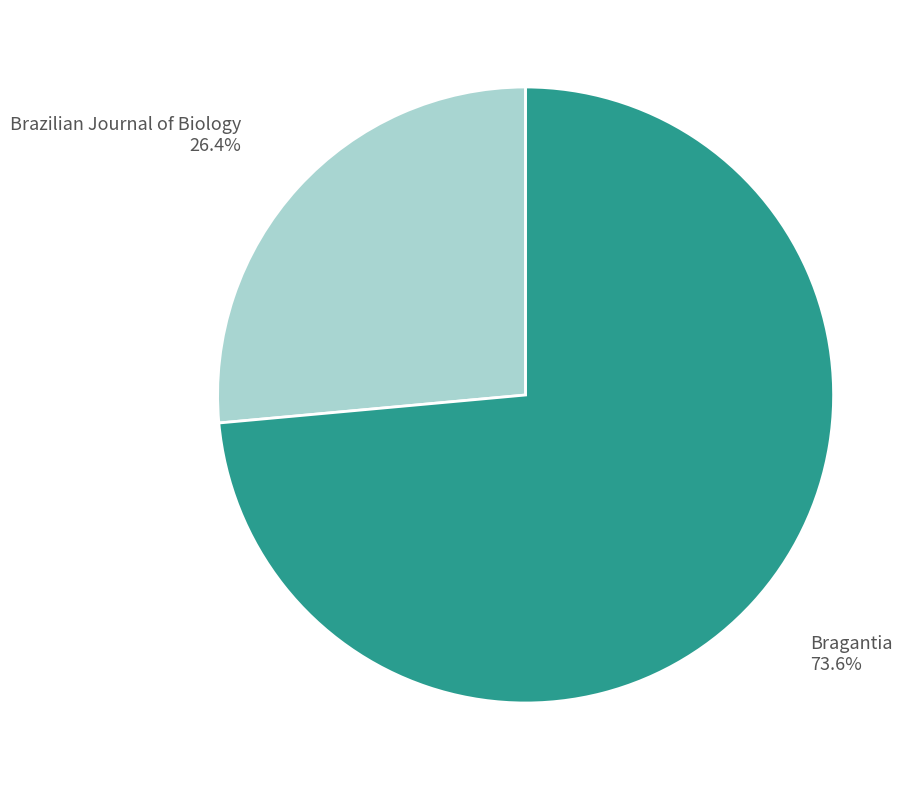

To the nearest percent, what is the combined percentage of Brazilian Journal of Biology and Bragantia?

100%